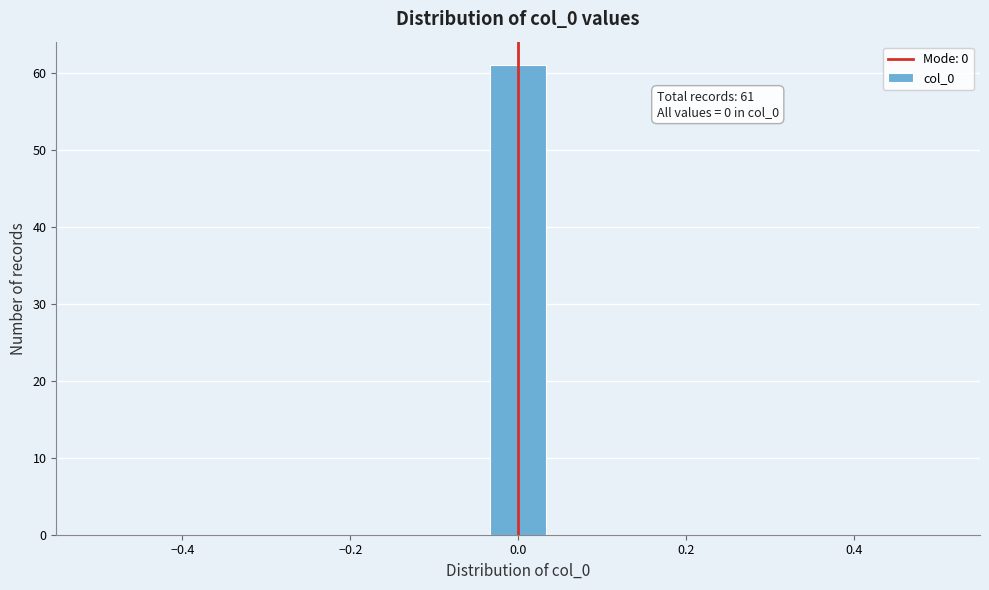

Around what value on the x-axis is the tallest bar? Give the approximate position of its centre, as read against the axis.

0.00